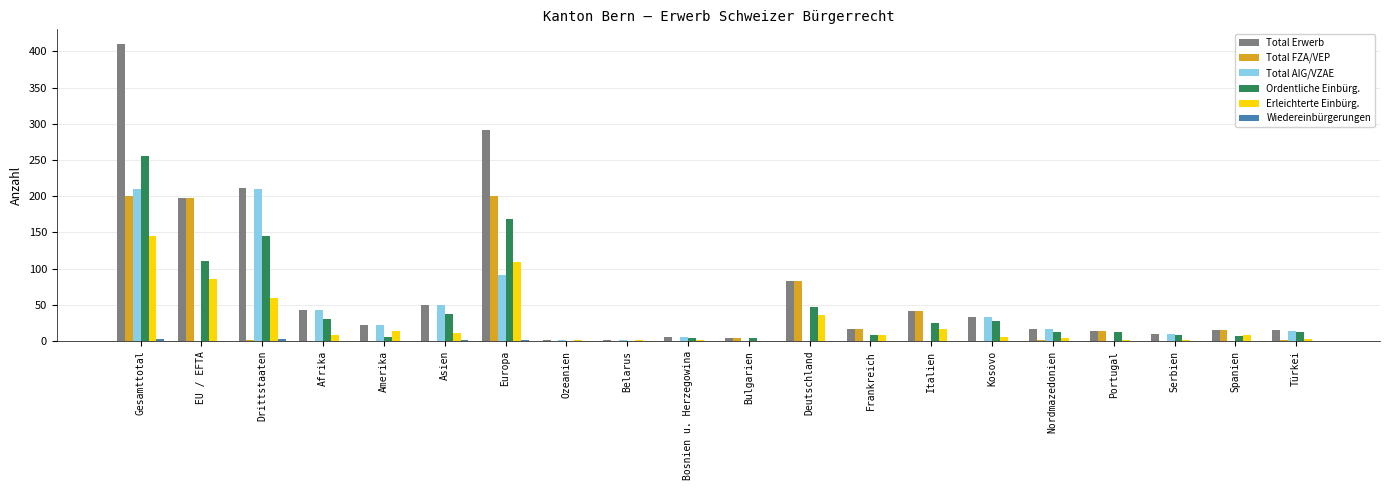

What is the sum of all Total FZA/VEP values?

777